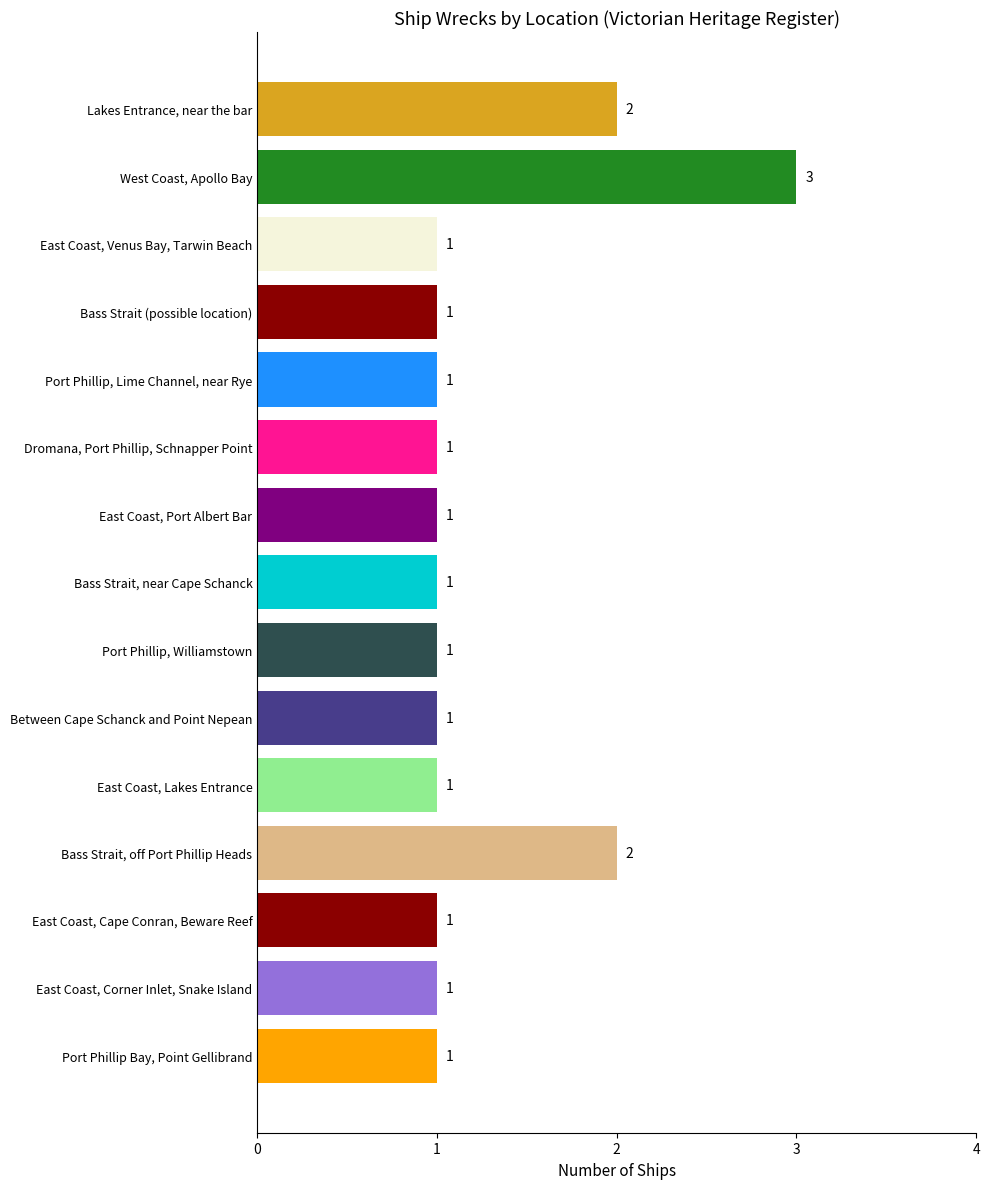

What is the maximum value shown in the chart?

3